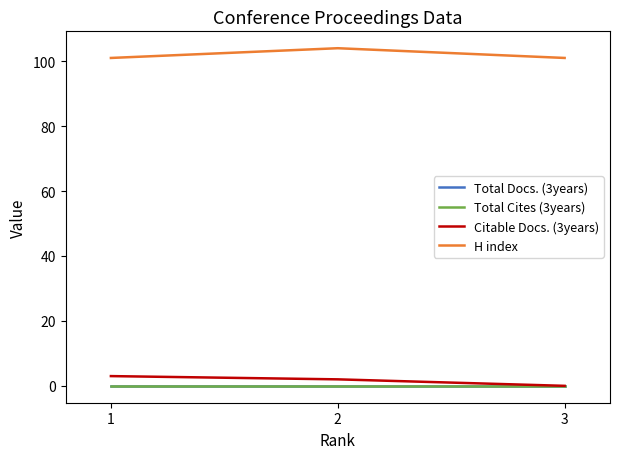

Does the chart have visible grid lines?

No